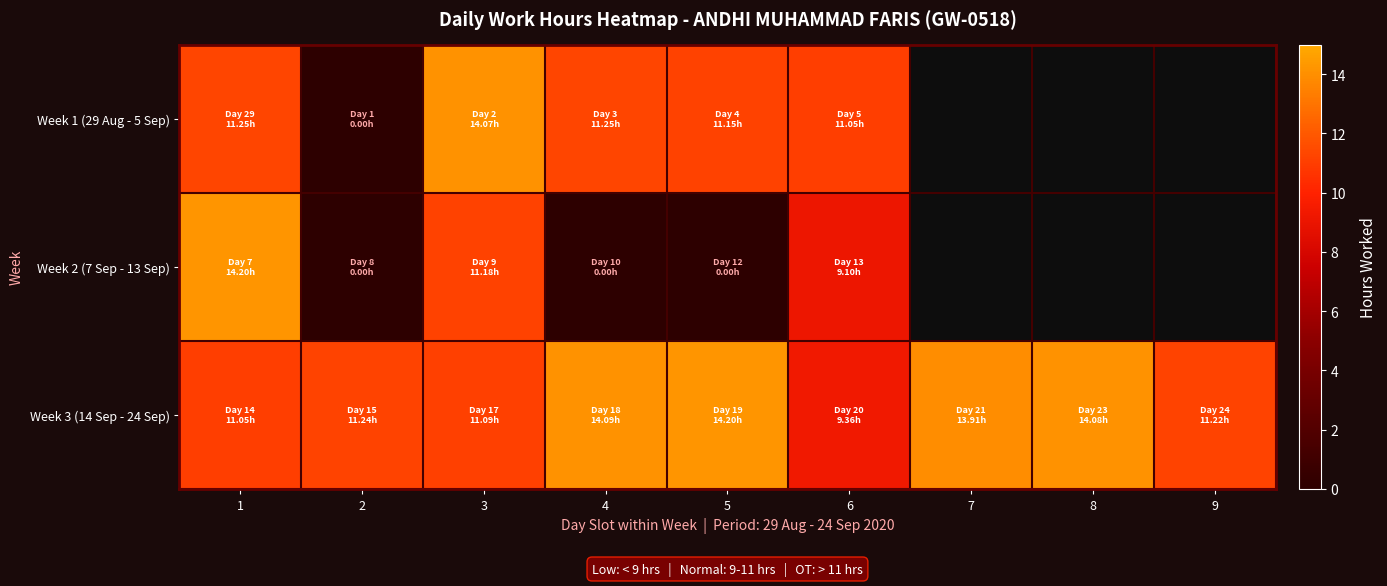

Count the number of data series in this chart.

3